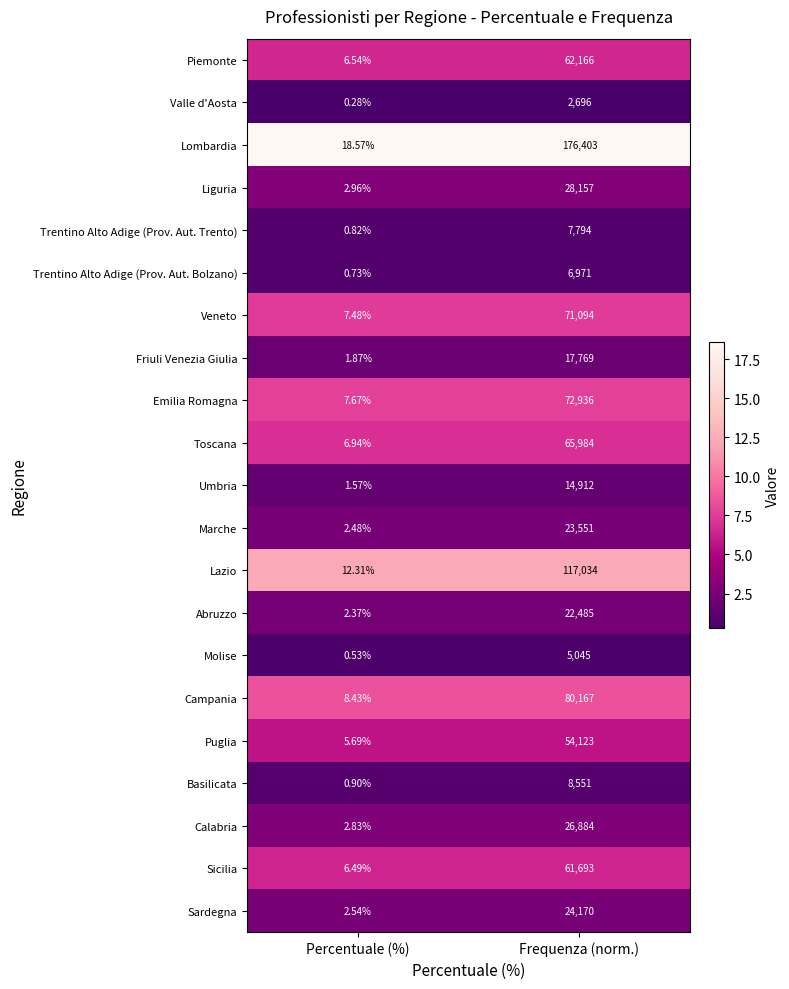

At which label is Umbria closest to 7456?

Percentuale (%)